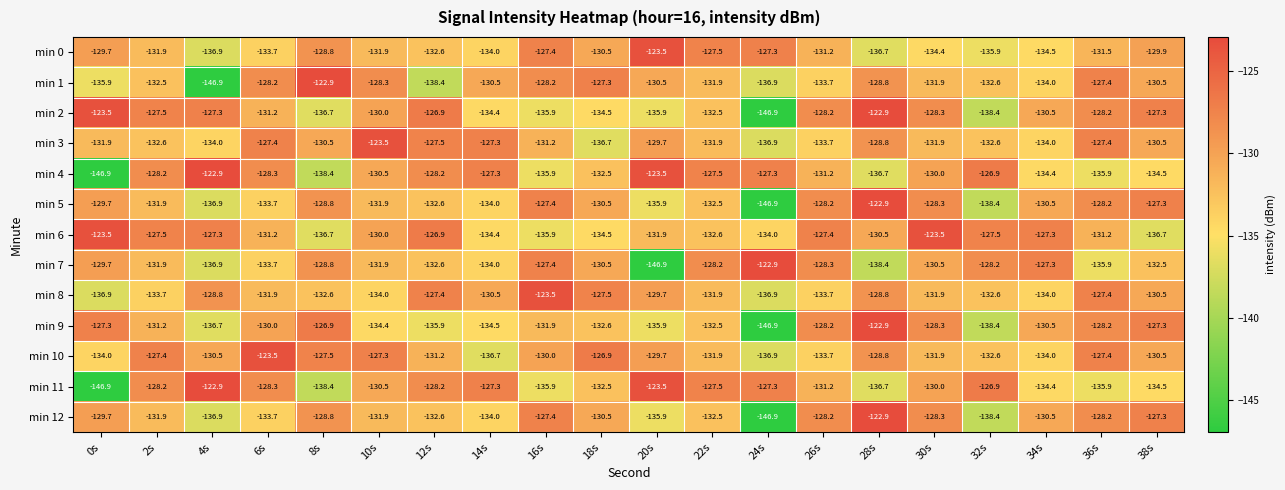

What is the sum of the min 3 values at 2s and 4s?

-266.6